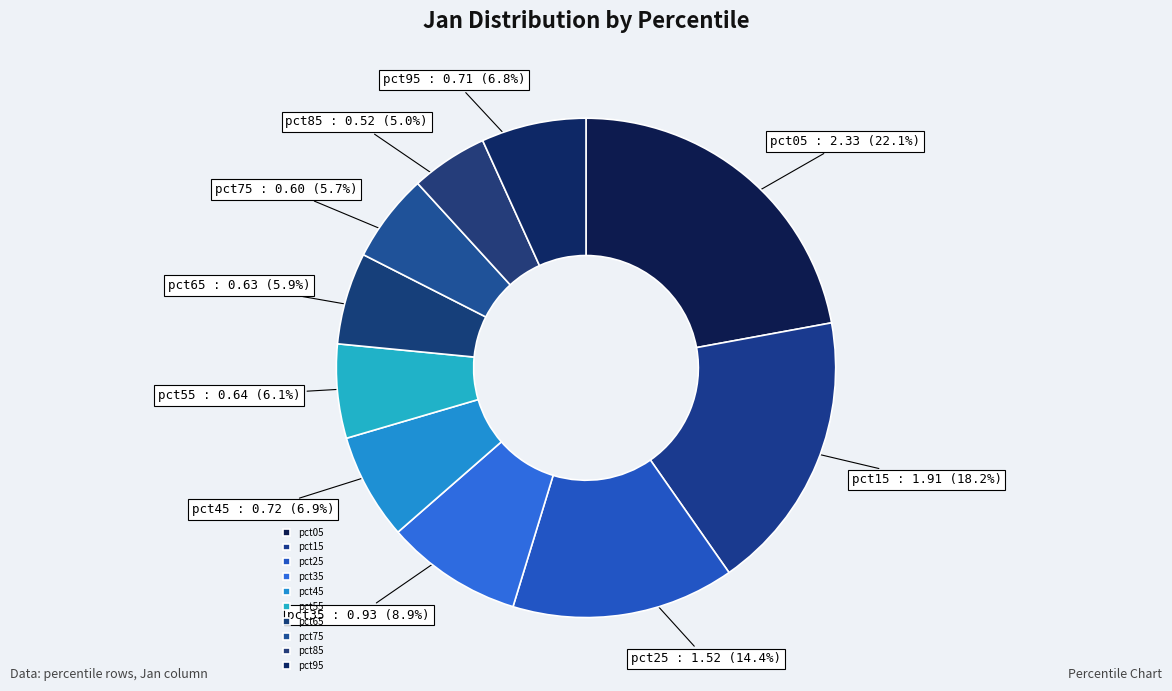

To the nearest percent, what is the difference between the pct15 and pct45 slice percentages?

11%